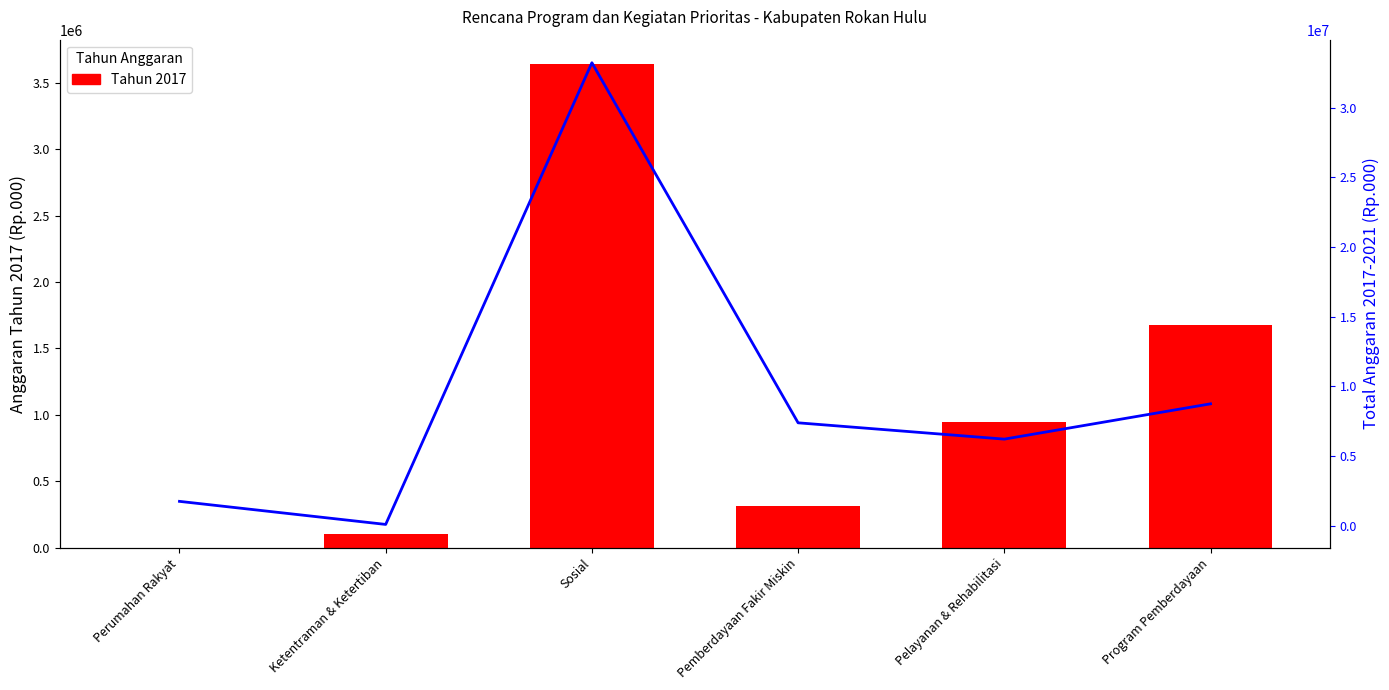

What is the difference between the maximum and minimum values in the Total 2017-2021 series?

33109900